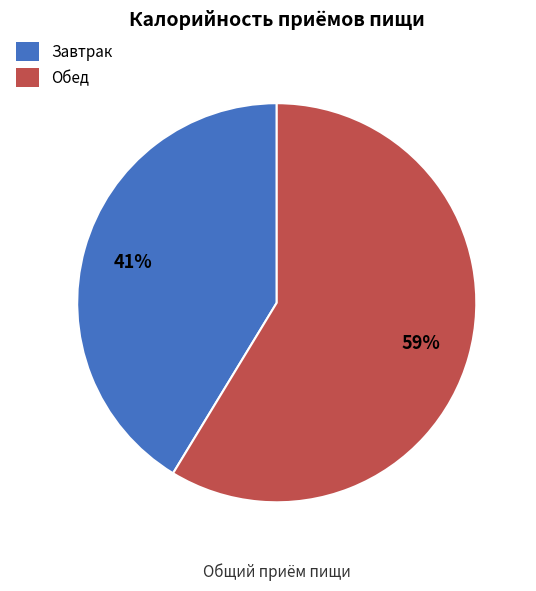

How many segments does this pie chart have?

2